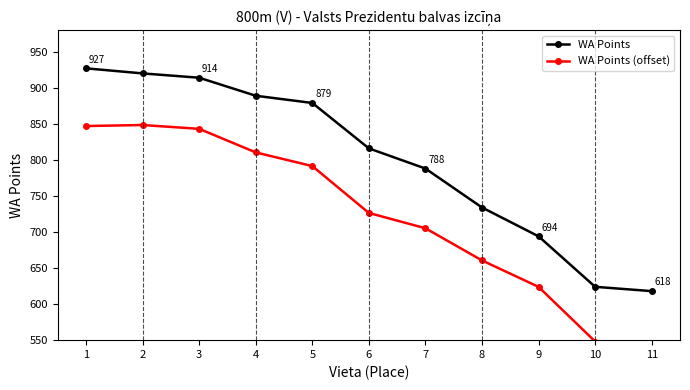

Rank the series at 6 from lowest to highest value.

WA Points (offset), WA Points